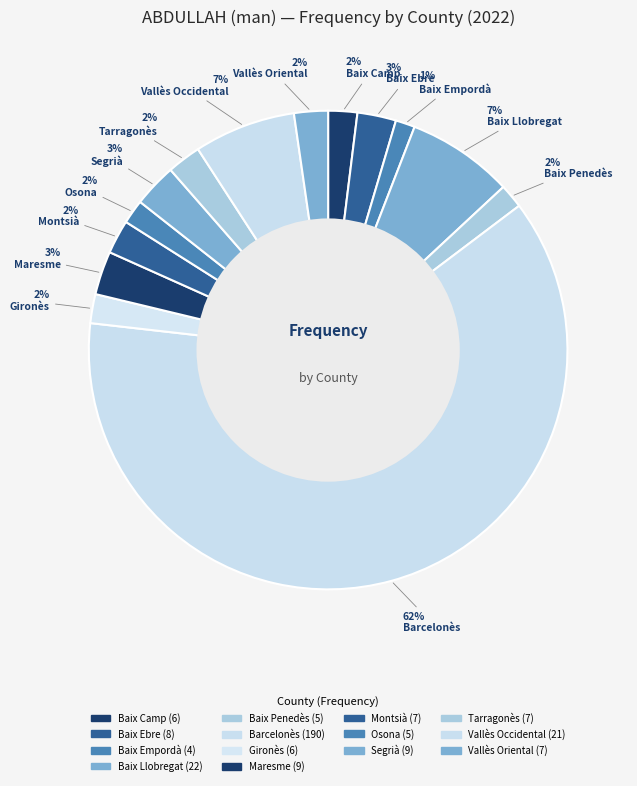

Is it true that Baix Camp is 2% of the pie?

True